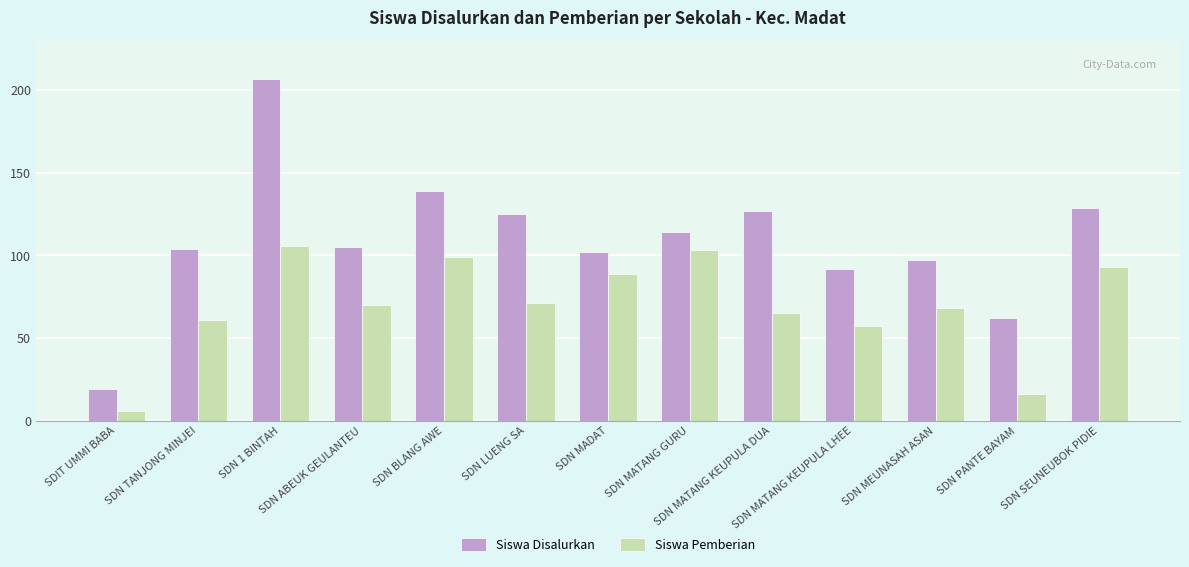

Reading left to right, extract all data points from this chart.

Siswa Disalurkan: SDIT UMMI BABA=19	SDN TANJONG MINJEI=104	SDN 1 BINTAH=207	SDN ABEUK GEULANTEU=105	SDN BLANG AWE=139	SDN LUENG SA=125	SDN MADAT=102	SDN MATANG GURU=114	SDN MATANG KEUPULA DUA=127	SDN MATANG KEUPULA LHEE=92	SDN MEUNASAH ASAN=97	SDN PANTE BAYAM=62	SDN SEUNEUBOK PIDIE=129
Siswa Pemberian: SDIT UMMI BABA=6	SDN TANJONG MINJEI=61	SDN 1 BINTAH=106	SDN ABEUK GEULANTEU=70	SDN BLANG AWE=99	SDN LUENG SA=71	SDN MADAT=89	SDN MATANG GURU=103	SDN MATANG KEUPULA DUA=65	SDN MATANG KEUPULA LHEE=57	SDN MEUNASAH ASAN=68	SDN PANTE BAYAM=16	SDN SEUNEUBOK PIDIE=93